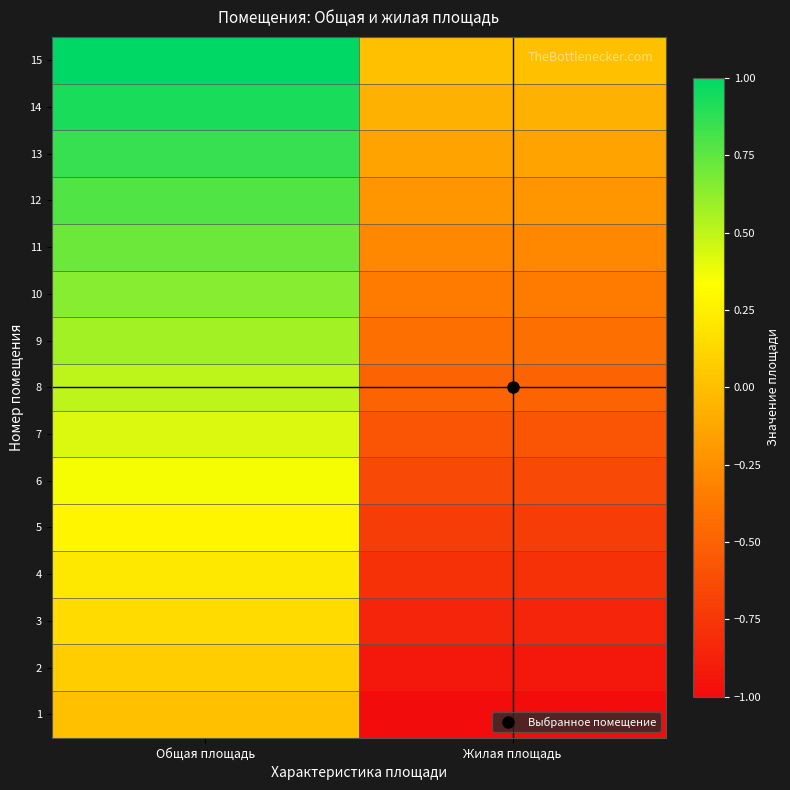

Reading right to left, extract all data points from this chart.

1: Жилая площадь=-1.0	Общая площадь=0.0
2: Жилая площадь=-0.9	Общая площадь=0.1
3: Жилая площадь=-0.9	Общая площадь=0.1
4: Жилая площадь=-0.8	Общая площадь=0.2
5: Жилая площадь=-0.7	Общая площадь=0.3
6: Жилая площадь=-0.6	Общая площадь=0.4
7: Жилая площадь=-0.6	Общая площадь=0.4
8: Жилая площадь=-0.5	Общая площадь=0.5
9: Жилая площадь=-0.4	Общая площадь=0.6
10: Жилая площадь=-0.4	Общая площадь=0.6
11: Жилая площадь=-0.3	Общая площадь=0.7
12: Жилая площадь=-0.2	Общая площадь=0.8
13: Жилая площадь=-0.1	Общая площадь=0.9
14: Жилая площадь=-0.1	Общая площадь=0.9
15: Жилая площадь=0.0	Общая площадь=1.0